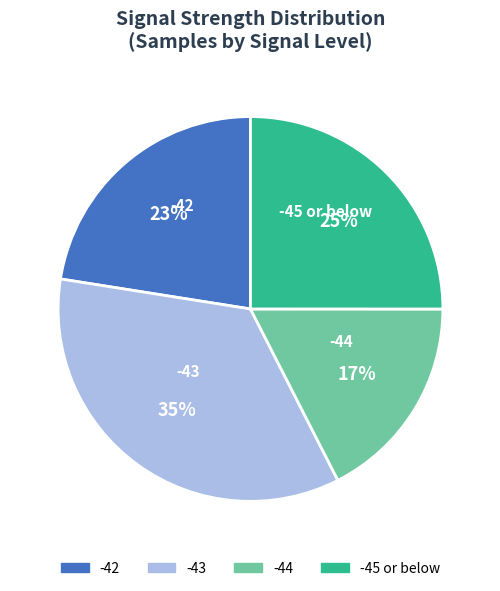

Which has a higher value, -44 or -42?

-42